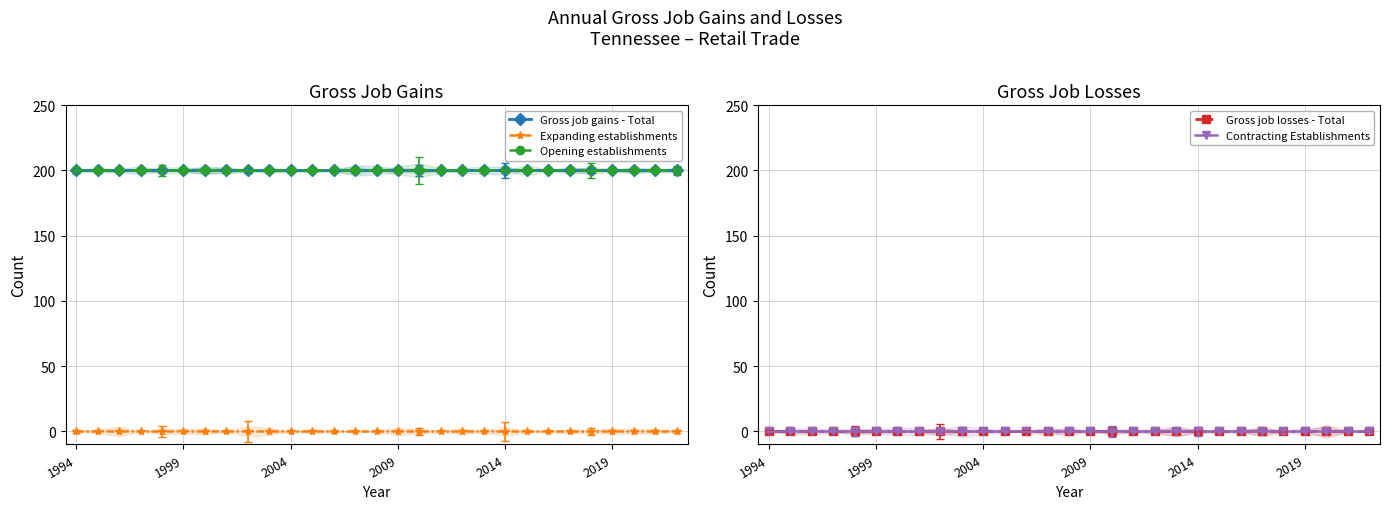

Which category has the lowest value in the Expanding establishments series?

1994